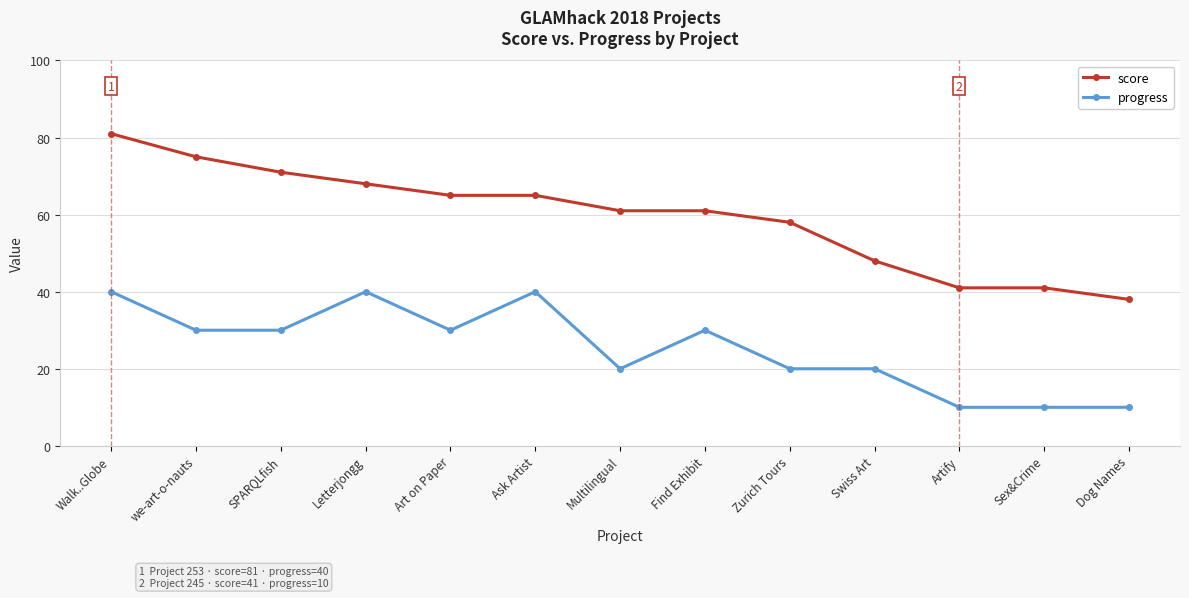

Which series has the largest range (max minus min)?

score